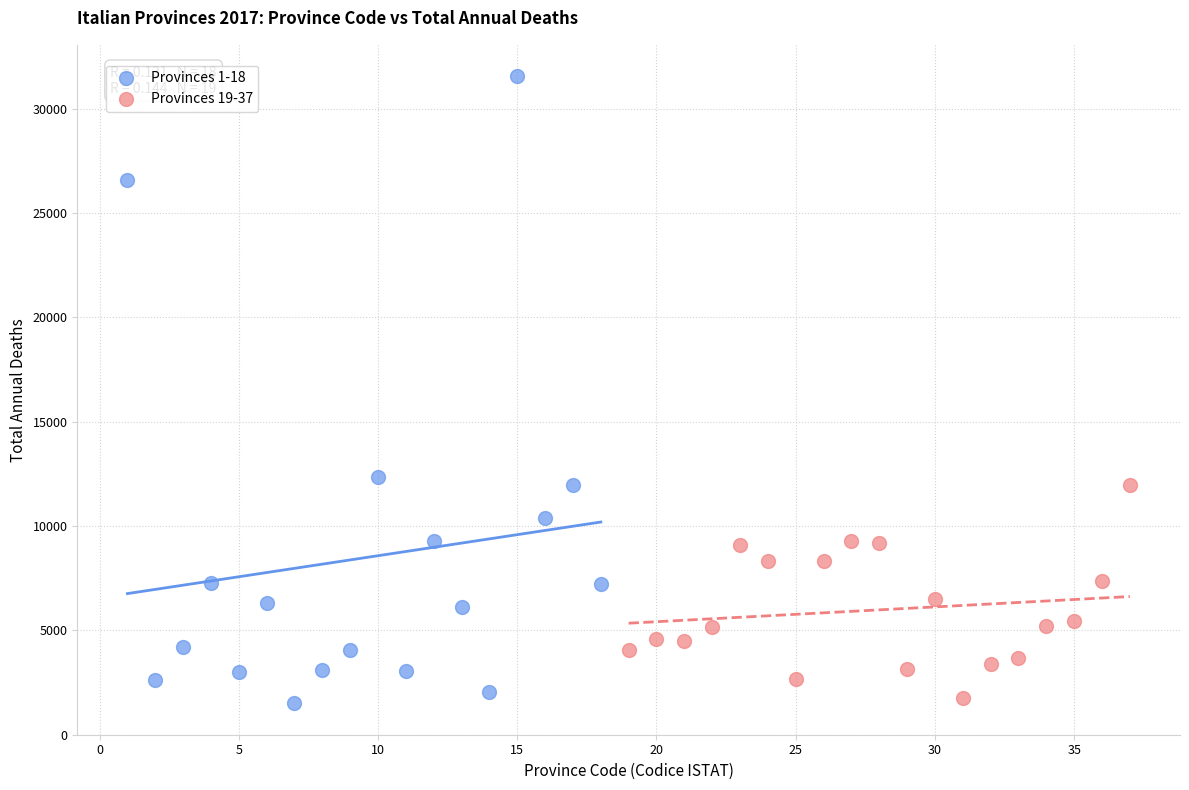

What are all the series names shown in the legend?

Provinces 1-18, Provinces 19-37